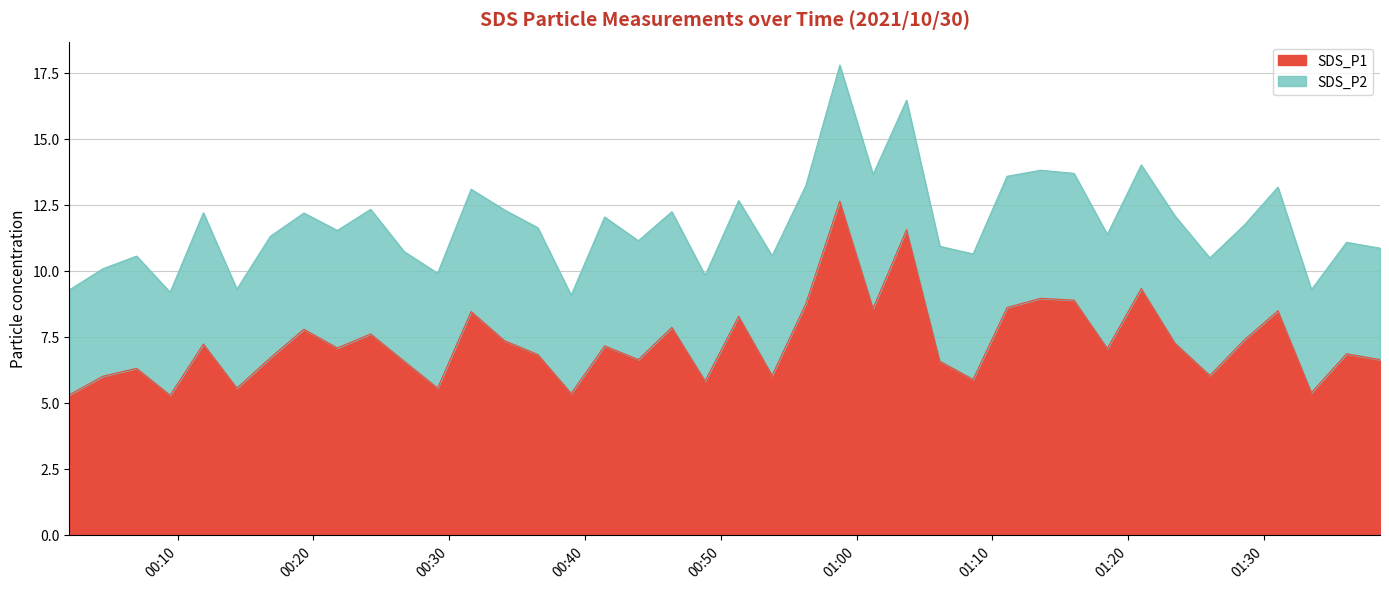

What is the label of the 12th point from the left?

2021/10/30 00:29:09